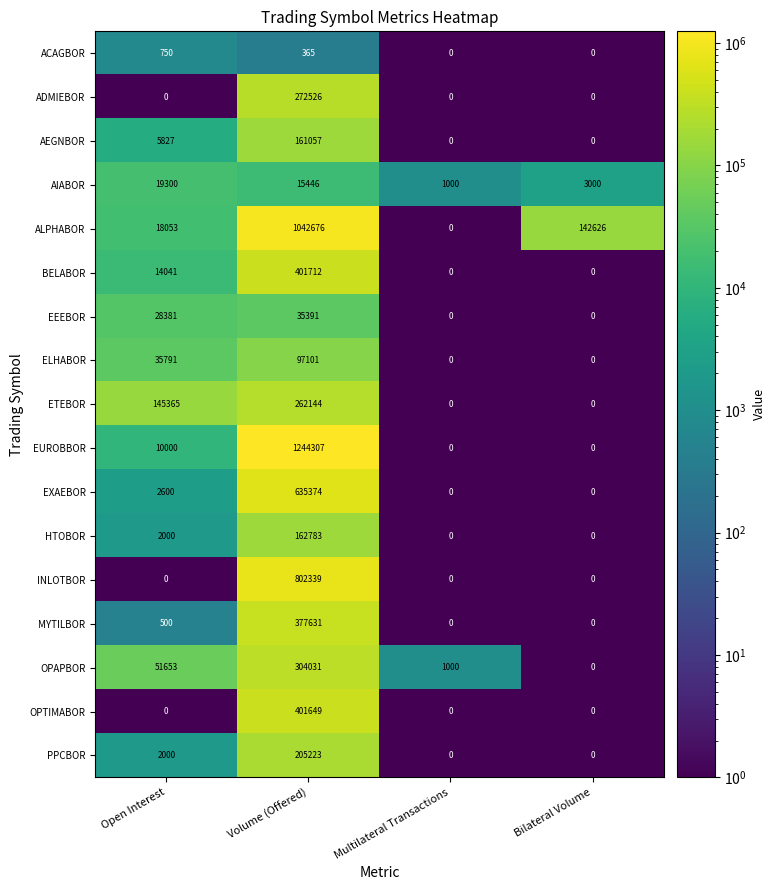

What is the difference between the highest and lowest values at Bilateral Volume?

142626